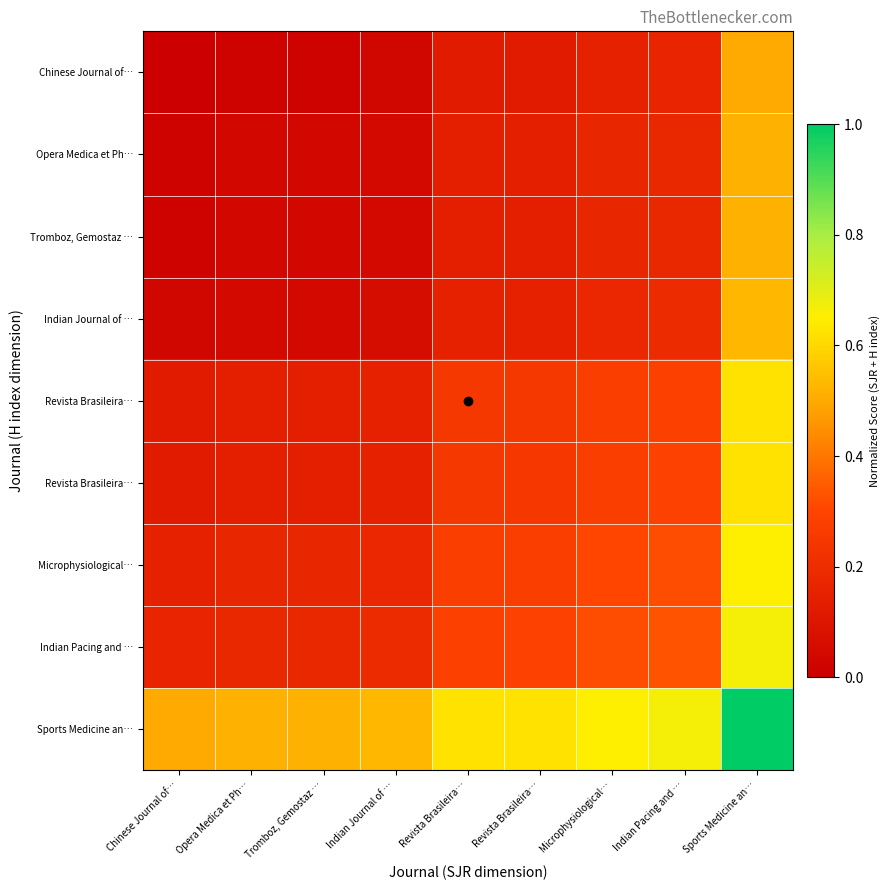

How many distinct data groups are displayed?

9